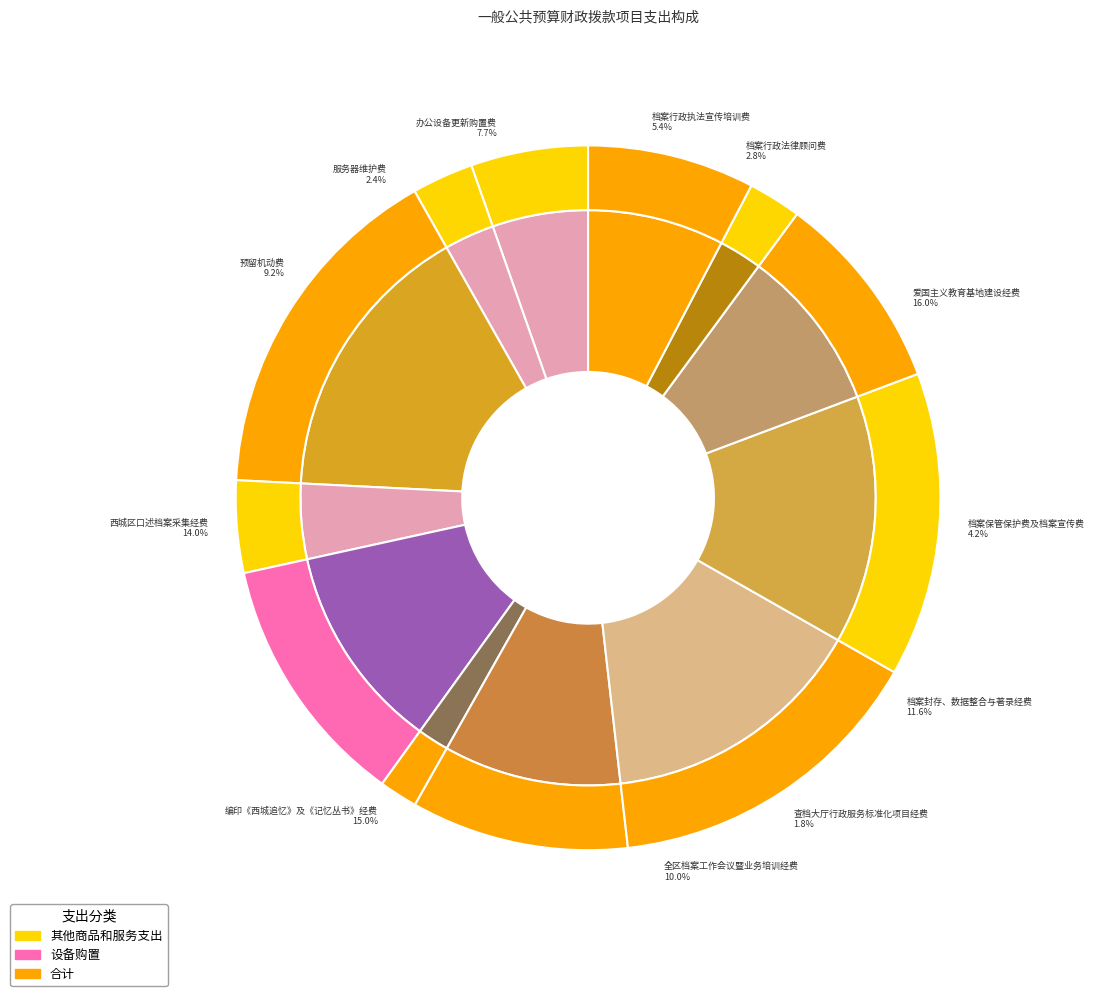

Does 服务器维护费 represent more than half of the total?

No